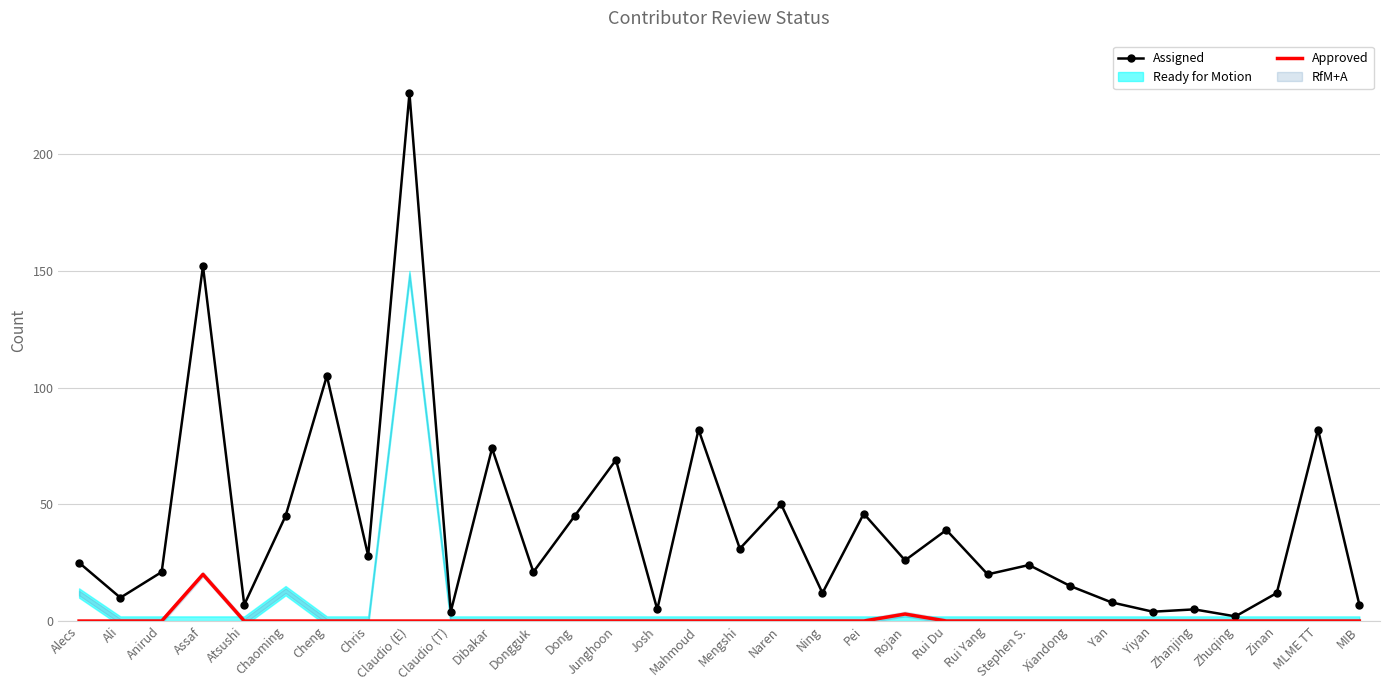

At which category is the sum across all series the highest?

Claudio (E)